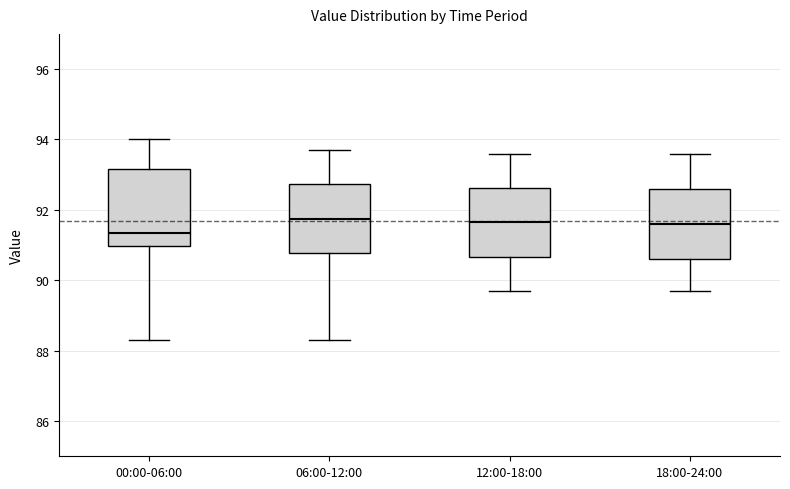

Reading left to right, read every box against the y-axis: the position of its median line, the range the box covers, and the ends of its whiskers. The values are not printed on the chart, so give them approximately, as read against the axis.

00:00-06:00: median 91.4, box 91.0 to 93.2, whiskers 88.4 to 94.0
06:00-12:00: median 91.8, box 90.8 to 92.8, whiskers 88.4 to 93.8
12:00-18:00: median 91.6, box 90.6 to 92.6, whiskers 89.8 to 93.6
18:00-24:00: median 91.6, box 90.6 to 92.6, whiskers 89.8 to 93.6